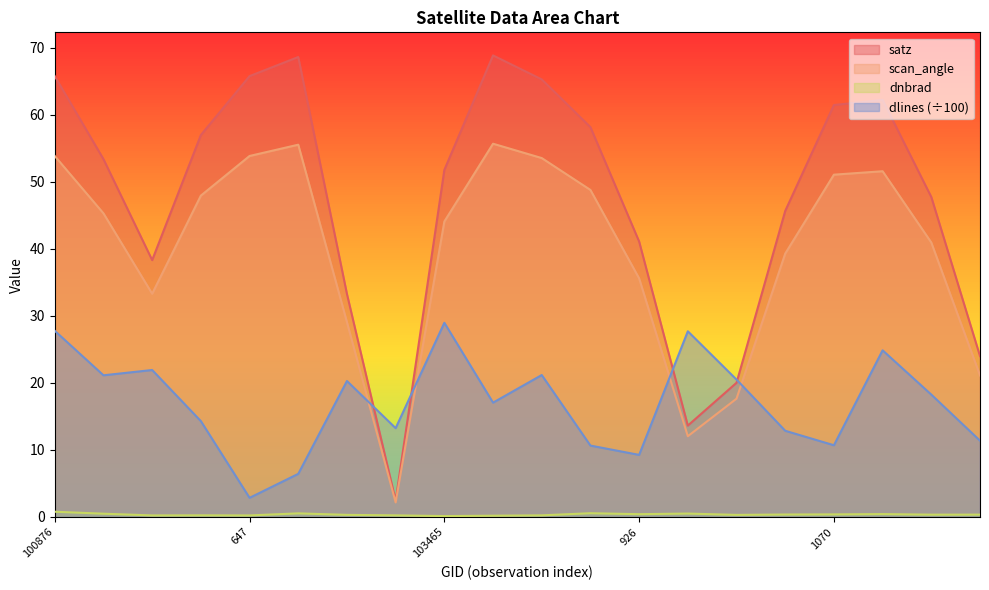

Which series has the widest spread of values?

satz